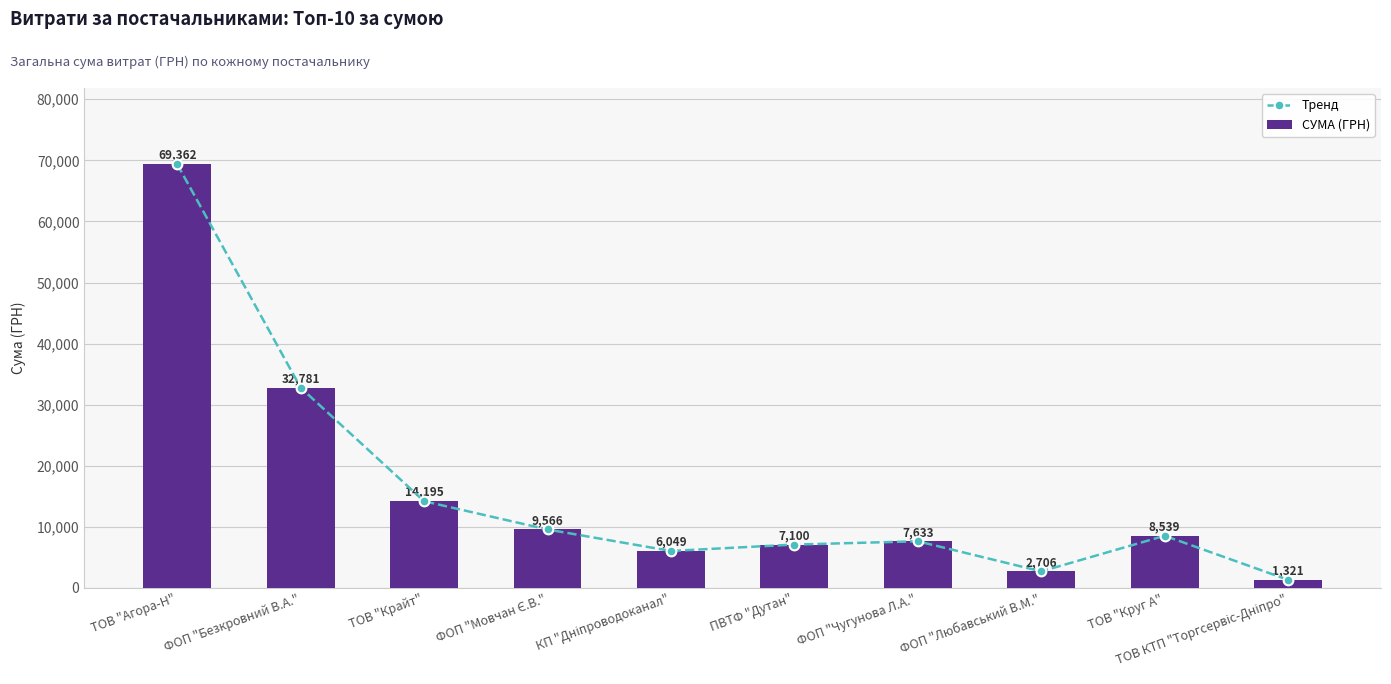

Is it true that СУМА (ГРН) equals 11439.9 at ФОП "Чугунова Л.А."?

False